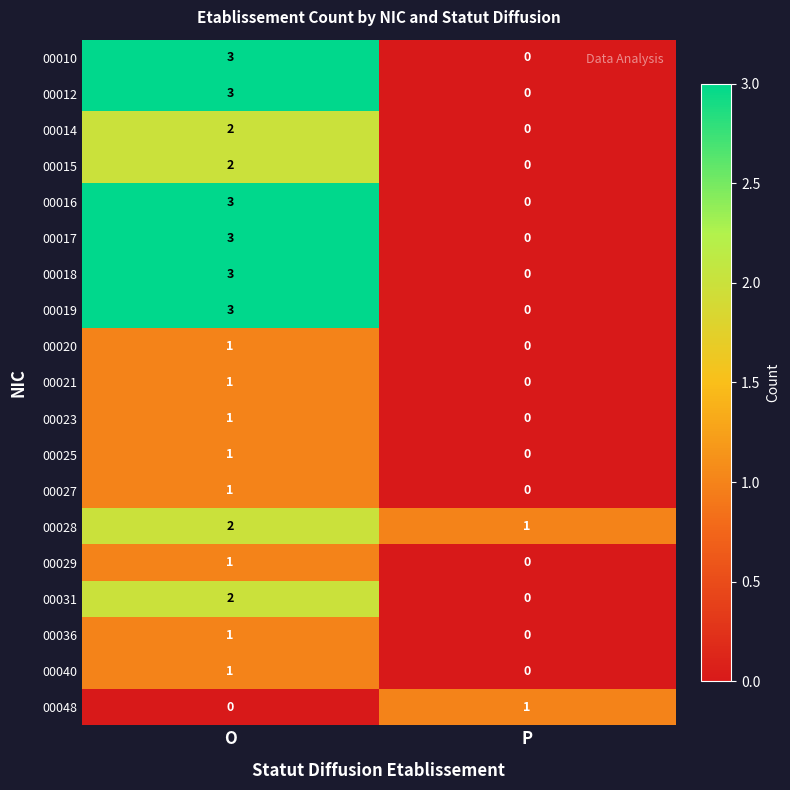

What value does the 00019 series have at O?

3